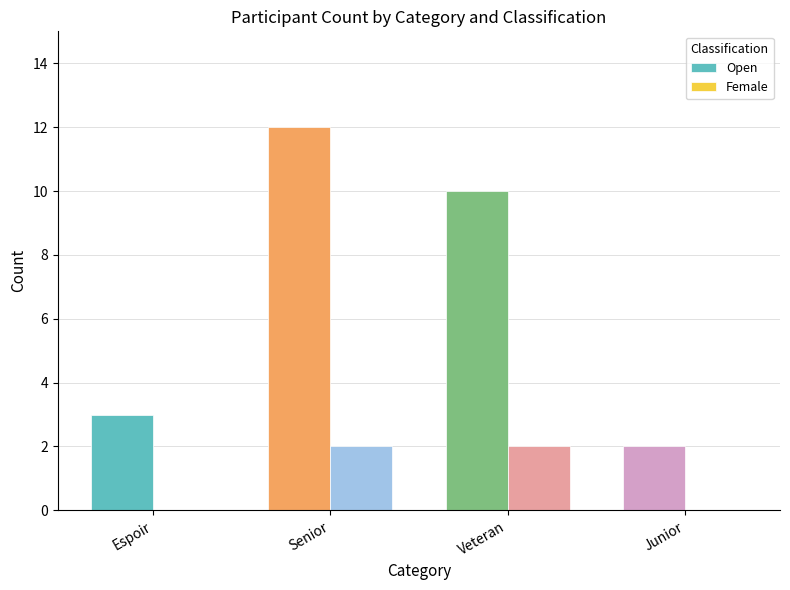

What is the sum of the Female values at Espoir and Senior?

2